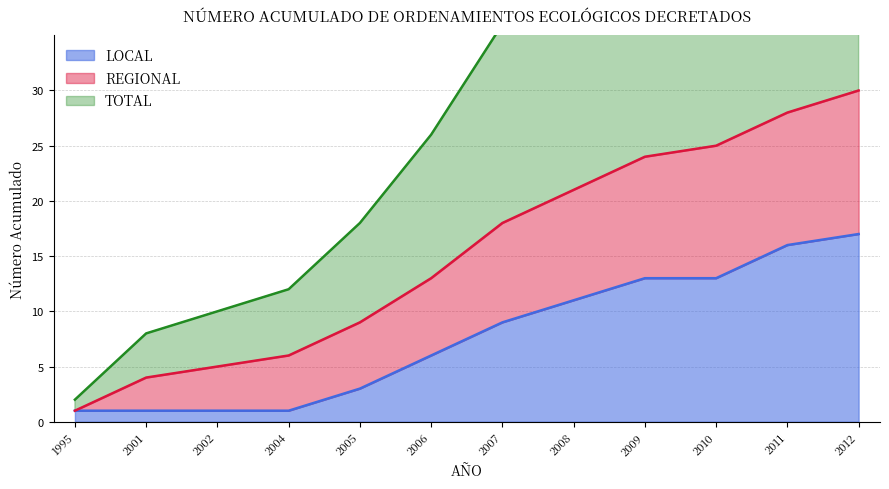

What is the difference between the maximum and minimum values in the REGIONAL series?

29